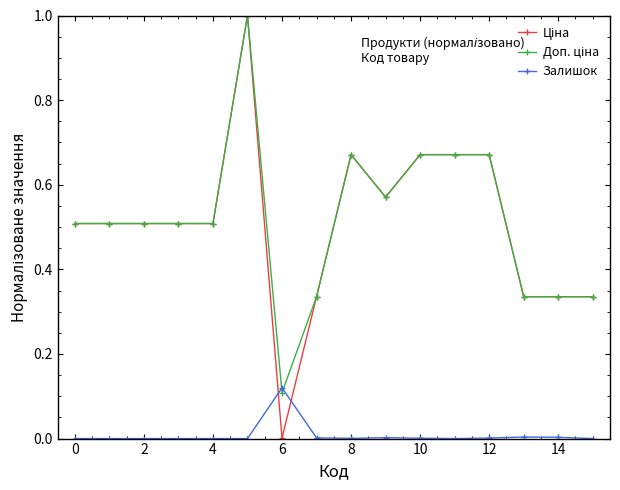

Reading right to left, what are all the values shown in this chart?

Ціна: 0.3	0.3	0.3	0.7	0.7	0.7	0.6	0.7	0.3	0.0	1.0	0.5	0.5	0.5	0.5	0.5
Доп. ціна: 0.3	0.3	0.3	0.7	0.7	0.7	0.6	0.7	0.3	0.1	1.0	0.5	0.5	0.5	0.5	0.5
Залишок: 0.0	0.0	0.0	0.0	0.0	0.0	0.0	0.0	0.0	0.1	0.0	0.0	0.0	0.0	0.0	0.0